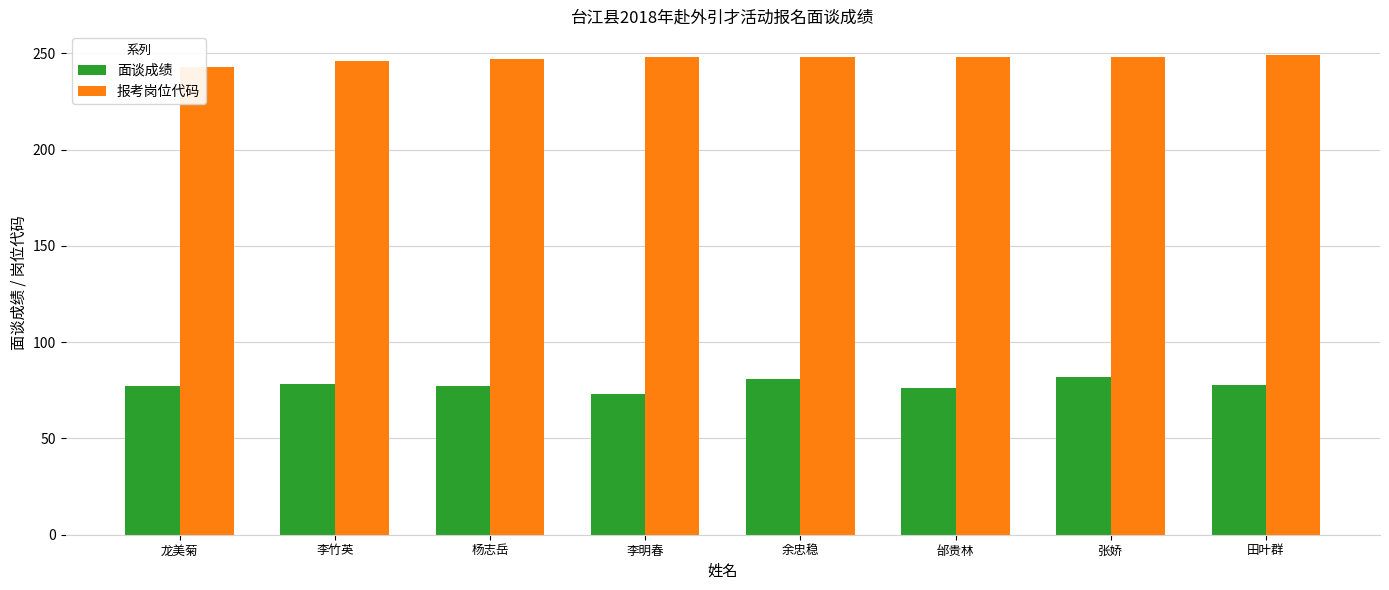

What is the difference between the highest and lowest values at 张娇?

166.3